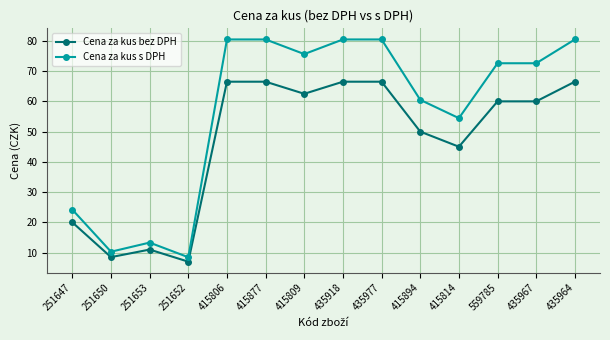

What is the sum of all Cena za kus s DPH values?

794.4